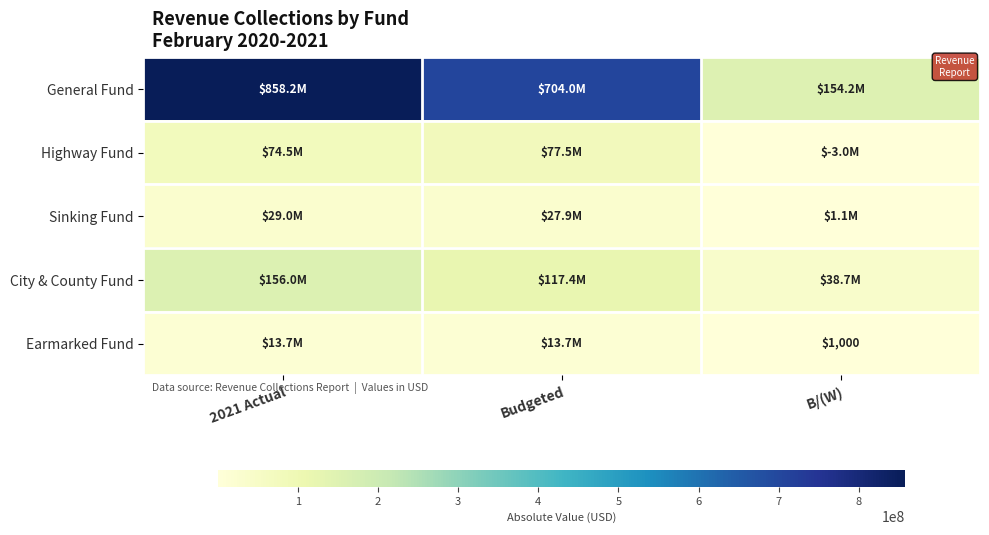

What is the difference between the General Fund values at 2021 Actual and Budgeted?

154161000